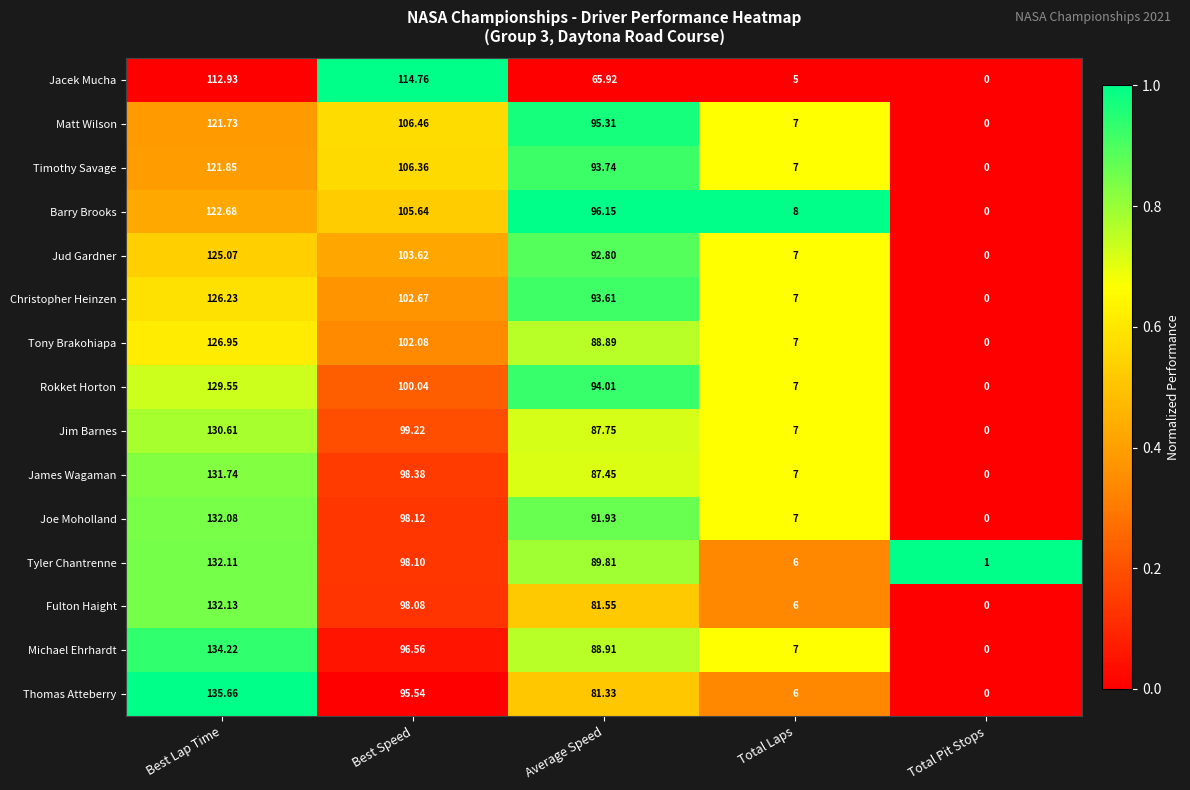

Rank the series by their maximum value, from lowest to highest.

Jacek Mucha, Matt Wilson, Timothy Savage, Barry Brooks, Jud Gardner, Christopher Heinzen, Tony Brakohiapa, Rokket Horton, Jim Barnes, James Wagaman, Joe Moholland, Tyler Chantrenne, Fulton Haight, Michael Ehrhardt, Thomas Atteberry